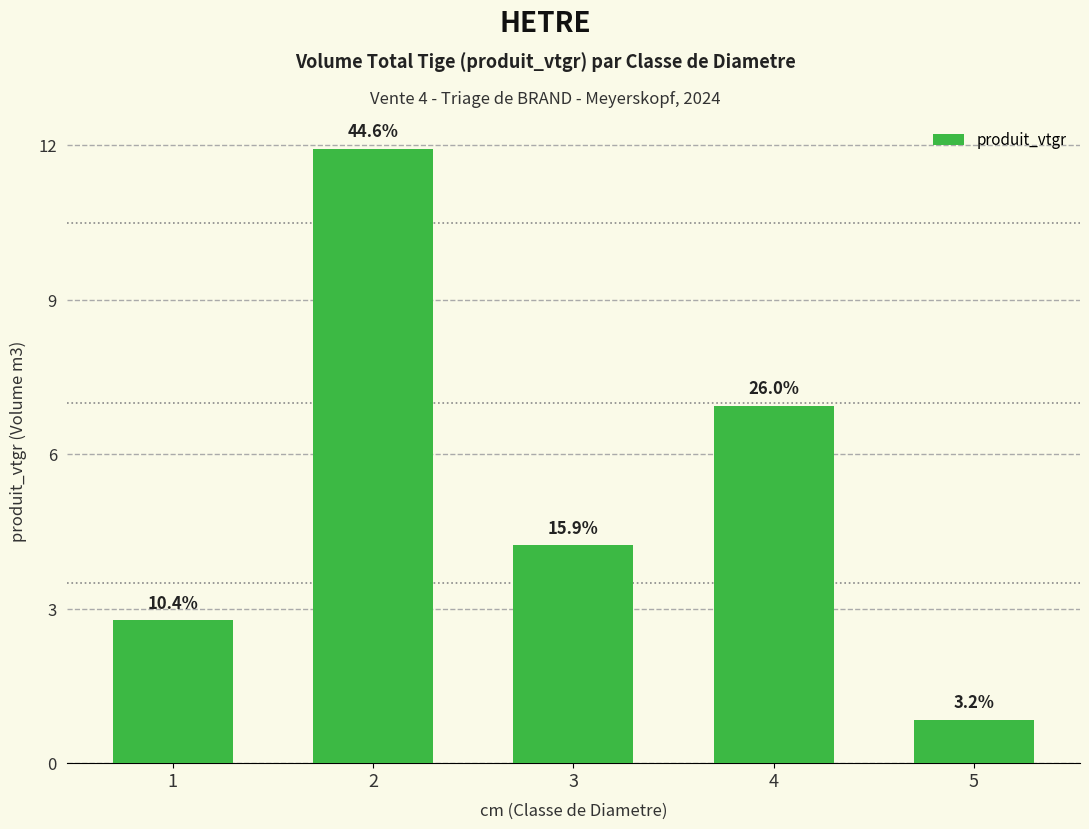

Are the bars horizontal?

No